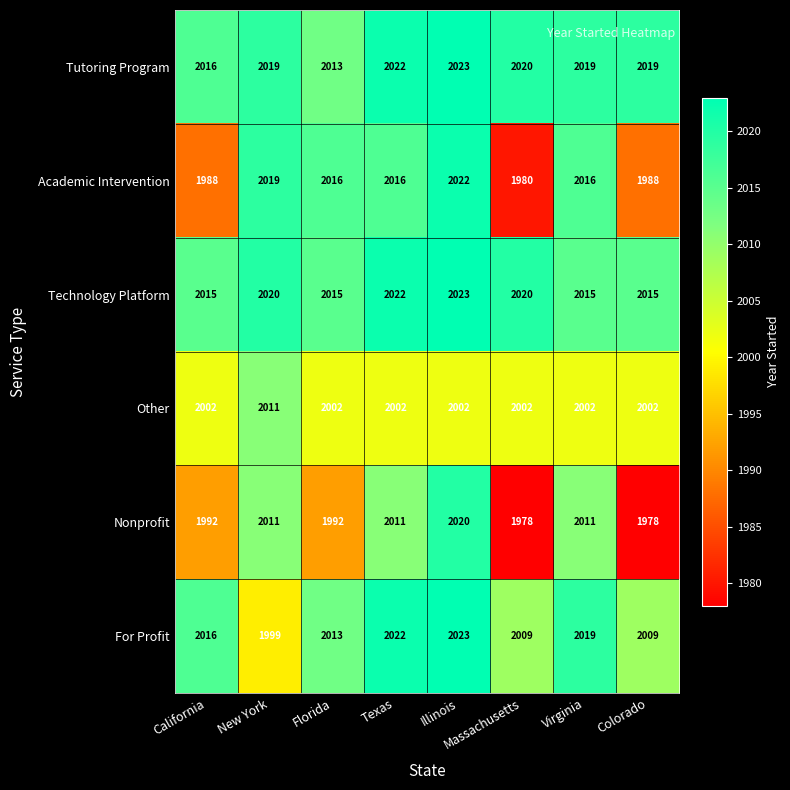

At how many categories does at least one series exceed 2005?

8